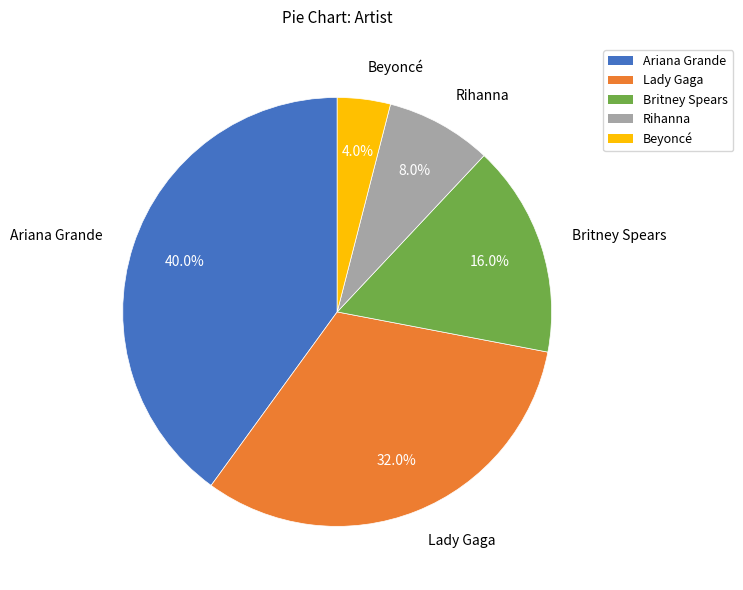

Which category has the biggest portion of the pie?

Ariana Grande